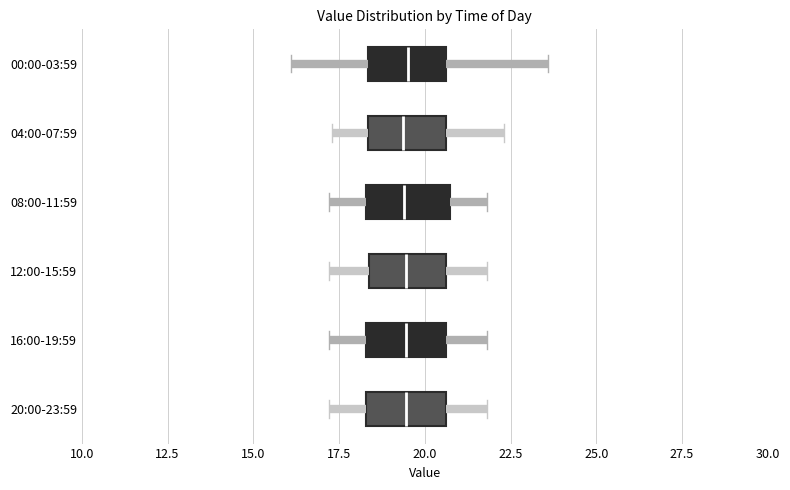

Reading bottom to top, read every box against the x-axis: the position of its median line, the range the box covers, and the ends of its whiskers. The values are not printed on the chart, so give them approximately, as read against the axis.

20:00-23:59: median 19.5, box 18.5 to 20.5, whiskers 17.0 to 22.0
16:00-19:59: median 19.5, box 18.5 to 20.5, whiskers 17.0 to 22.0
12:00-15:59: median 19.5, box 18.5 to 20.5, whiskers 17.0 to 22.0
08:00-11:59: median 19.5, box 18.5 to 20.5, whiskers 17.0 to 22.0
04:00-07:59: median 19.5, box 18.5 to 20.5, whiskers 17.5 to 22.5
00:00-03:59: median 19.5, box 18.5 to 20.5, whiskers 16.0 to 23.5